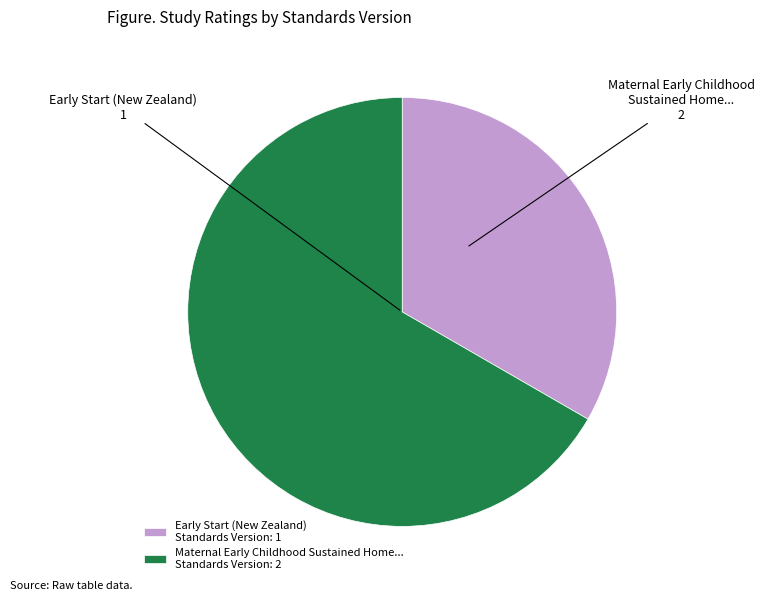

What is the ratio of the value at Early Start (New Zealand) Standards Version: 1 to the value at Maternal Early Childhood Sustained Home... Standards Version: 2?

0.5